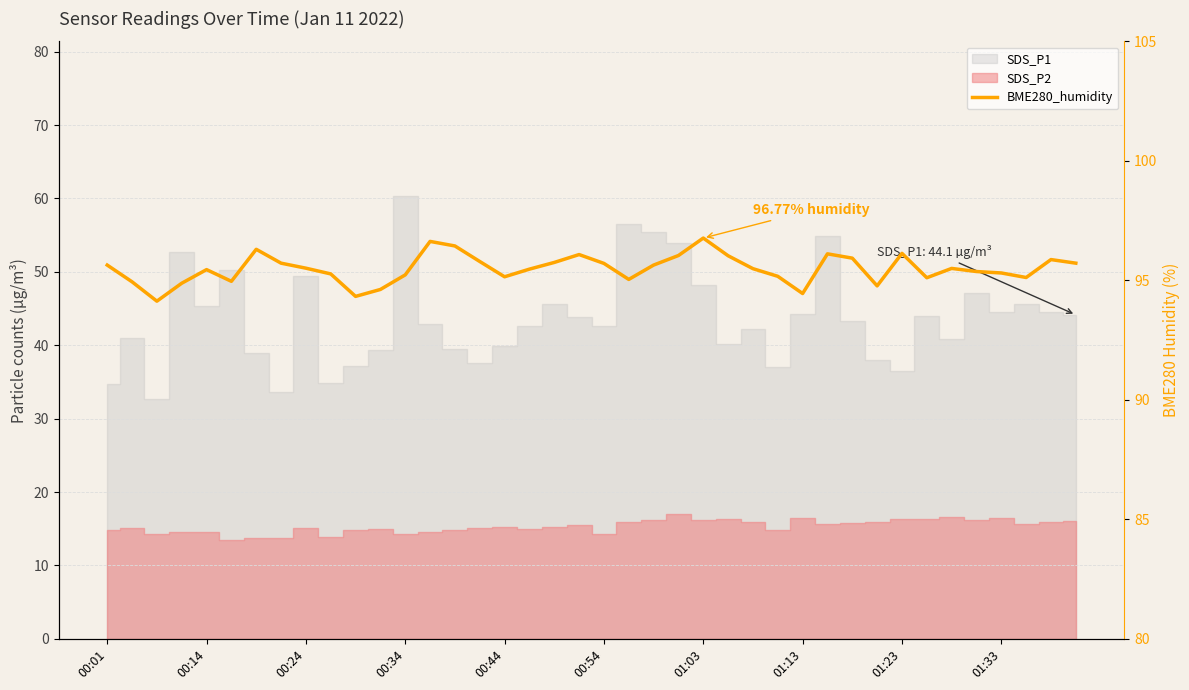

Rank the categories by value from highest to lowest.

24, 13, 14, 01:03, 32, 29, 19, 23, 25, 30, 38, 15, 18, 01:13, 39, 20, 00:01, 22, 01:23, 34, 26, 17, 00:44, 35, 36, 01:33, 12, 27, 16, 37, 33, 21, 00:54, 00:14, 00:34, 31, 11, 28, 10, 00:24